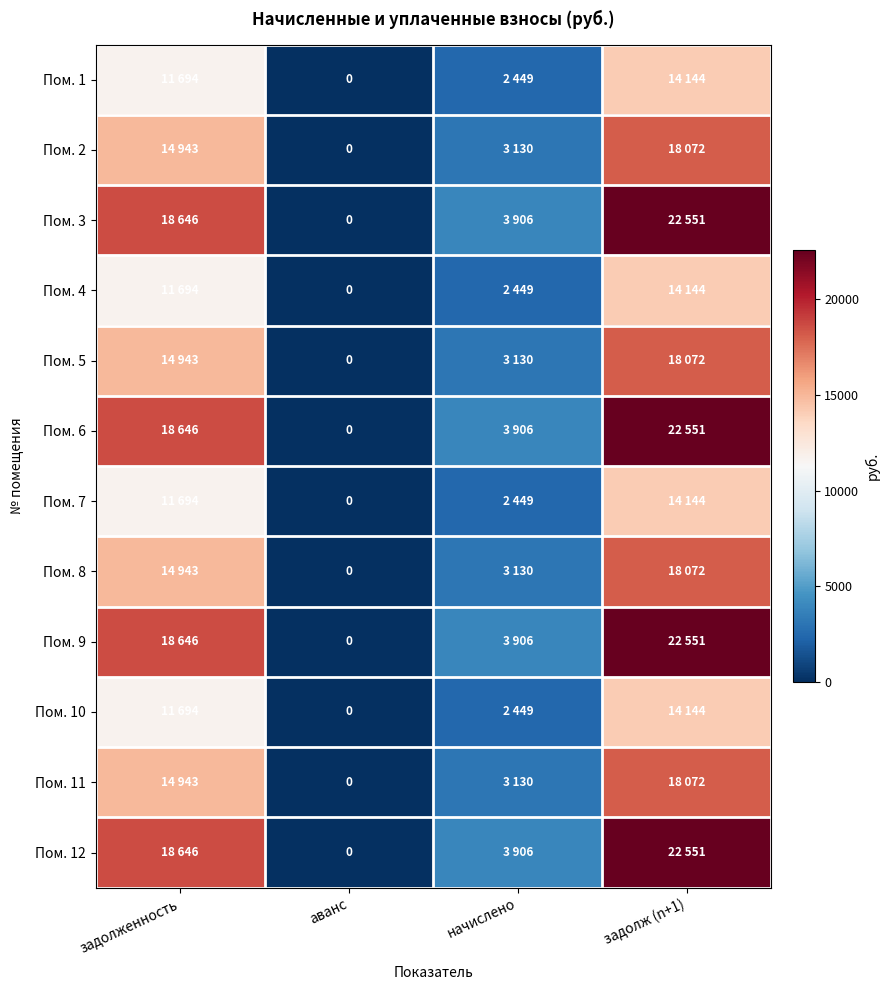

Between аванс and задолженность, which is larger?

задолженность